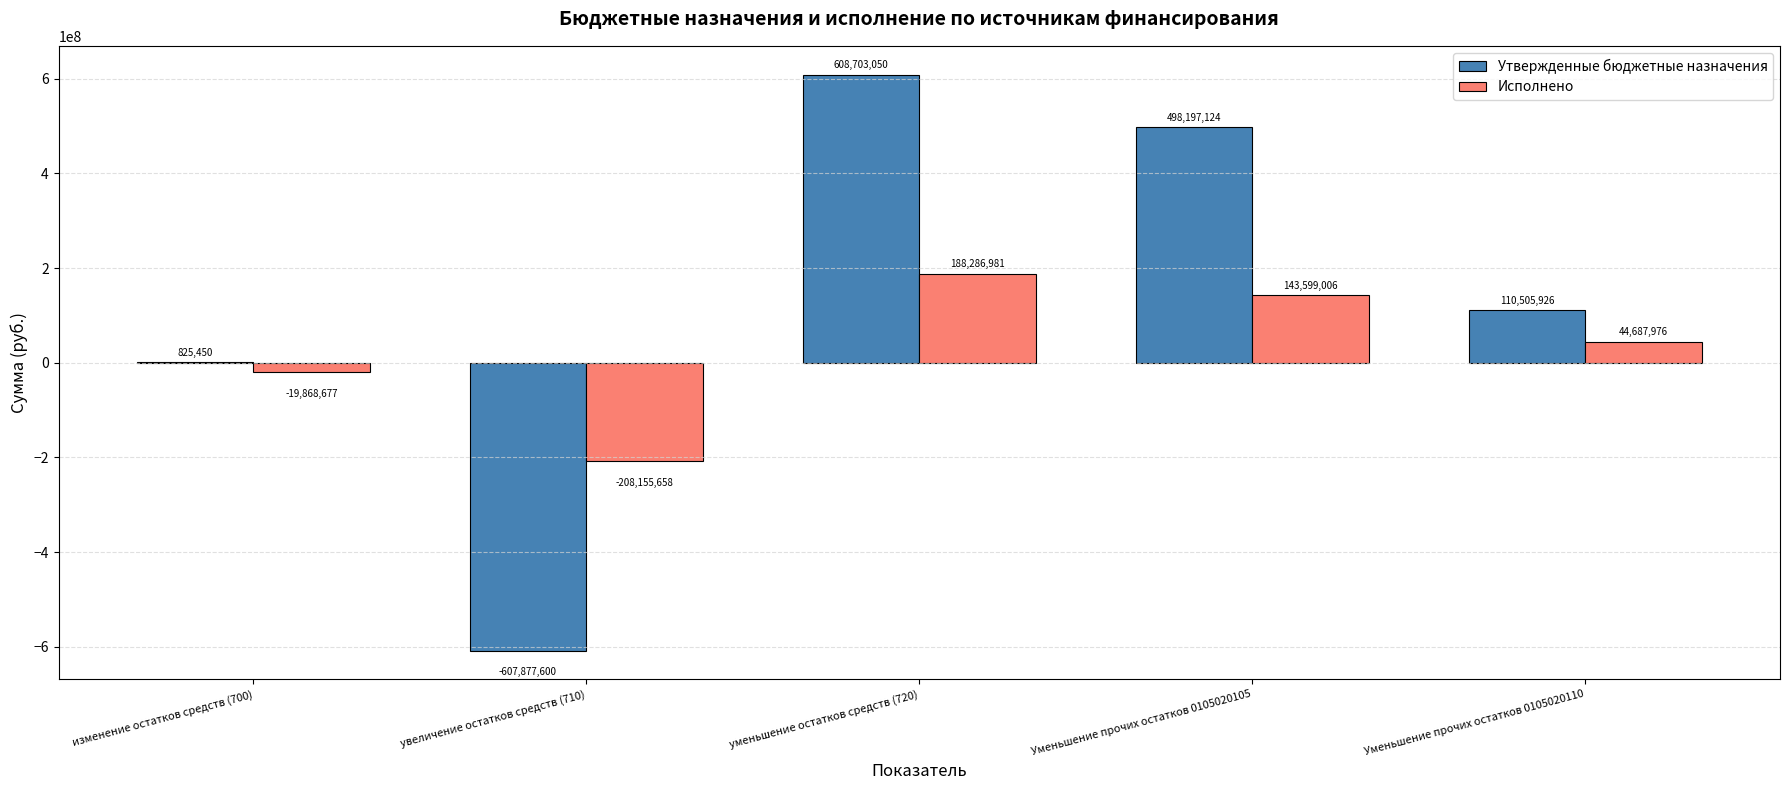

Is it true that Исполнено equals 44687975.6 at Уменьшение прочих остатков 0105020110?

True